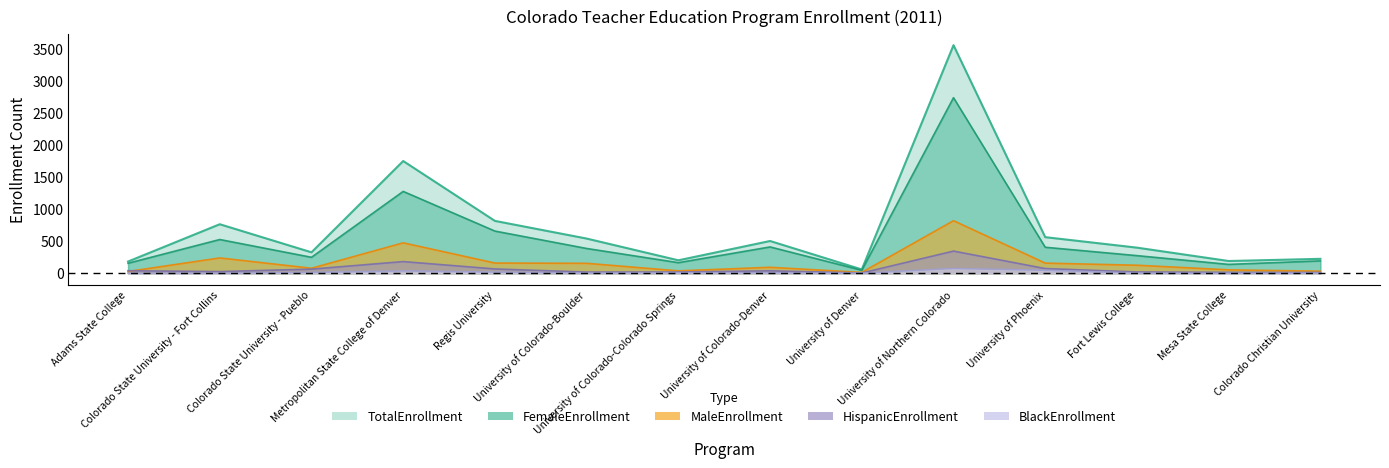

Is it true that TotalEnrollment equals 617 at Fort Lewis College?

False